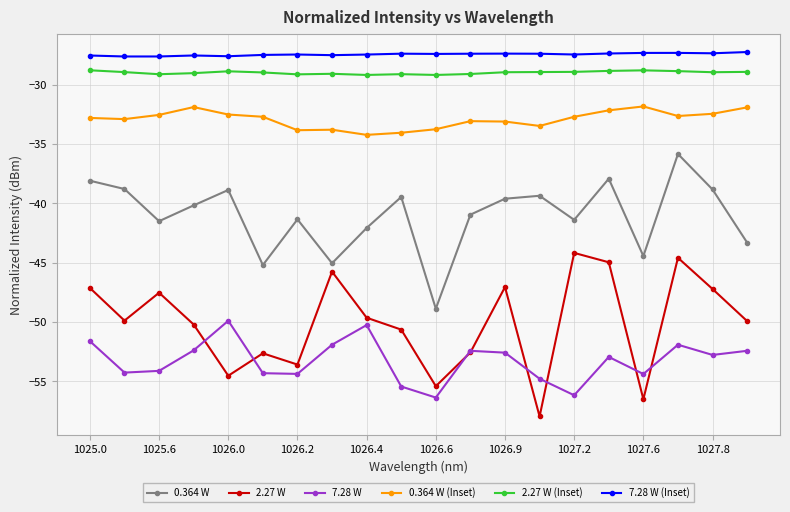

True or false: 2.27 W and 0.364 W (Inset) cross at least once.

False